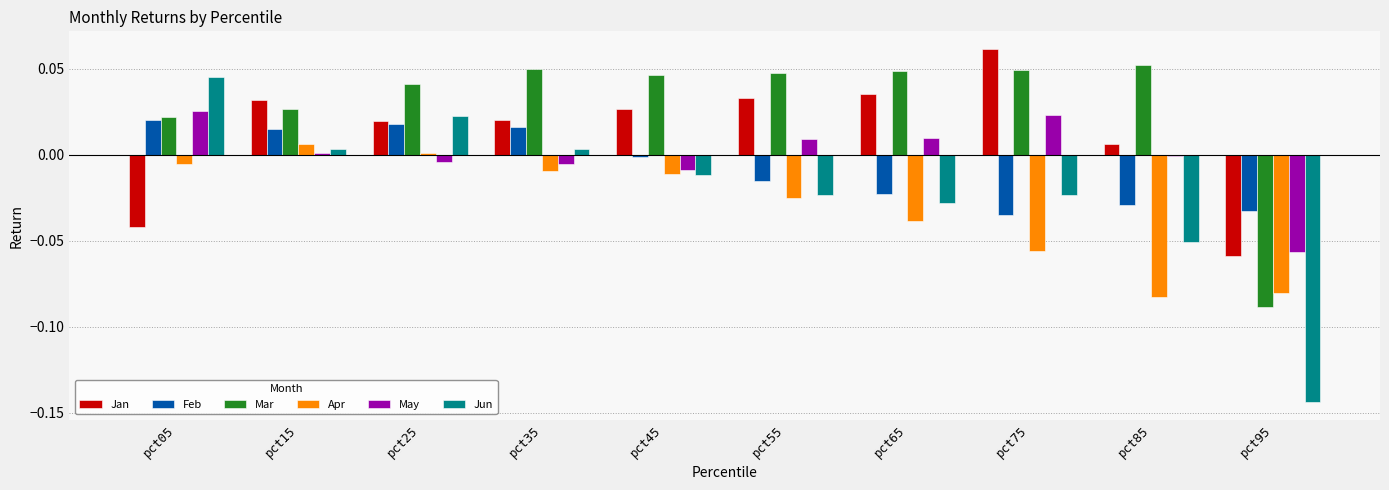

List the series in order of their peak value, lowest first.

Apr, Feb, May, Jun, Mar, Jan